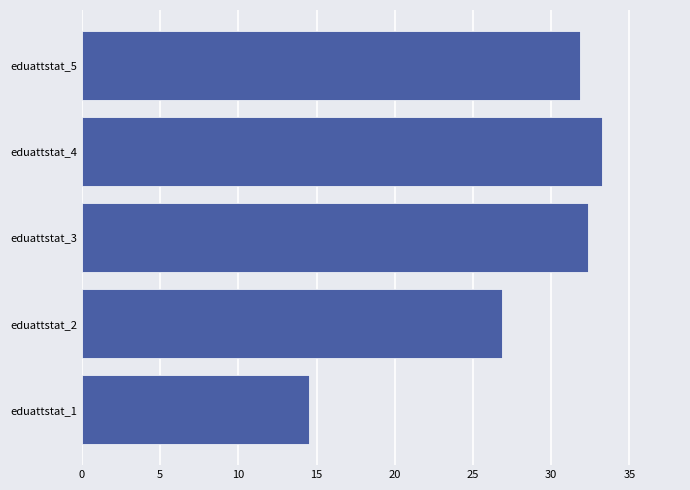

True or false: the data shows 32.3 at eduattstat_3.

True